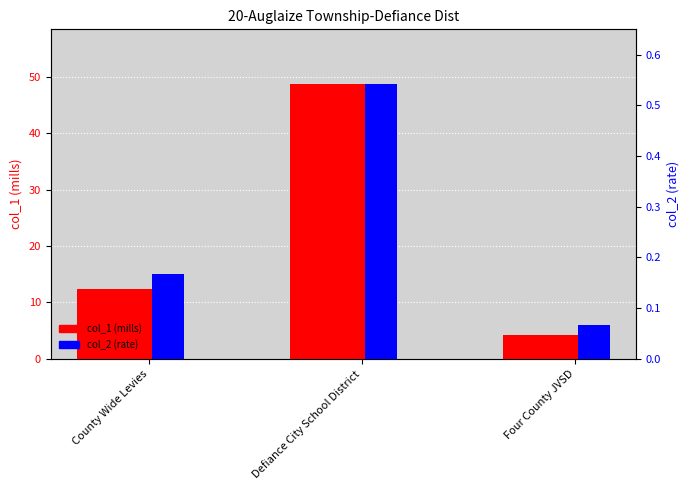

What is the label of the 2nd bar from the right?

Defiance City School District